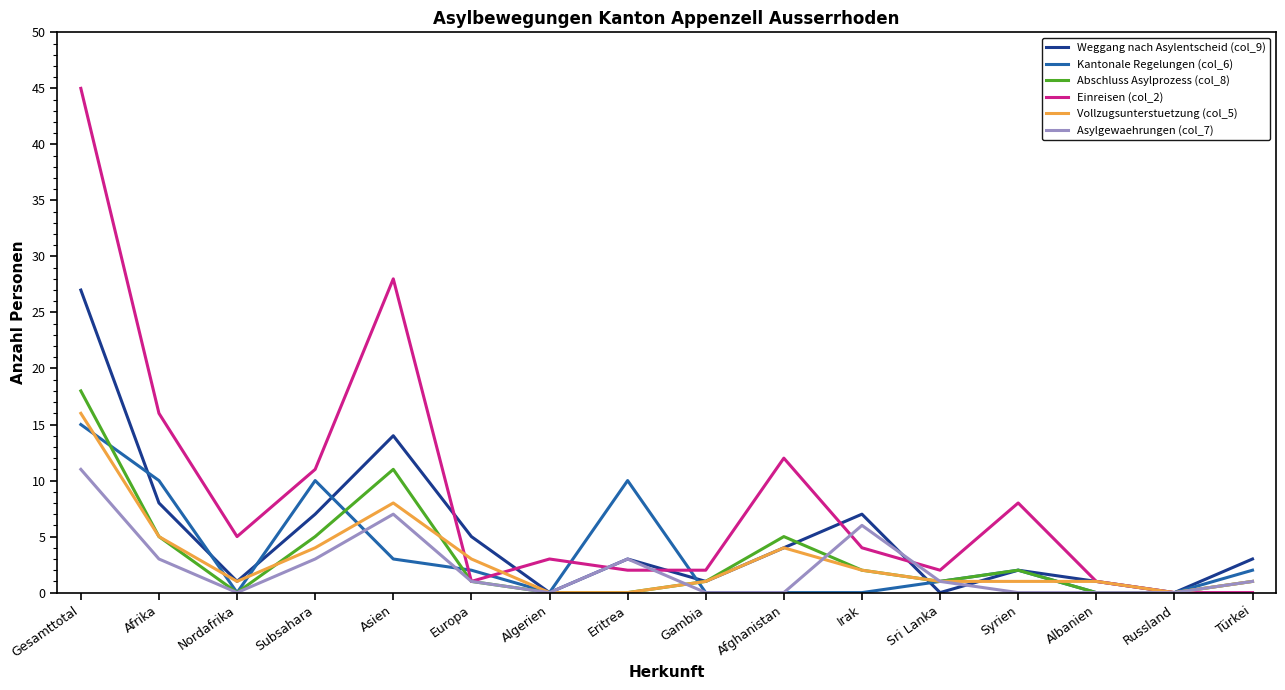

Which category has the highest value in the Kantonale Regelungen (col_6) series?

Gesamttotal